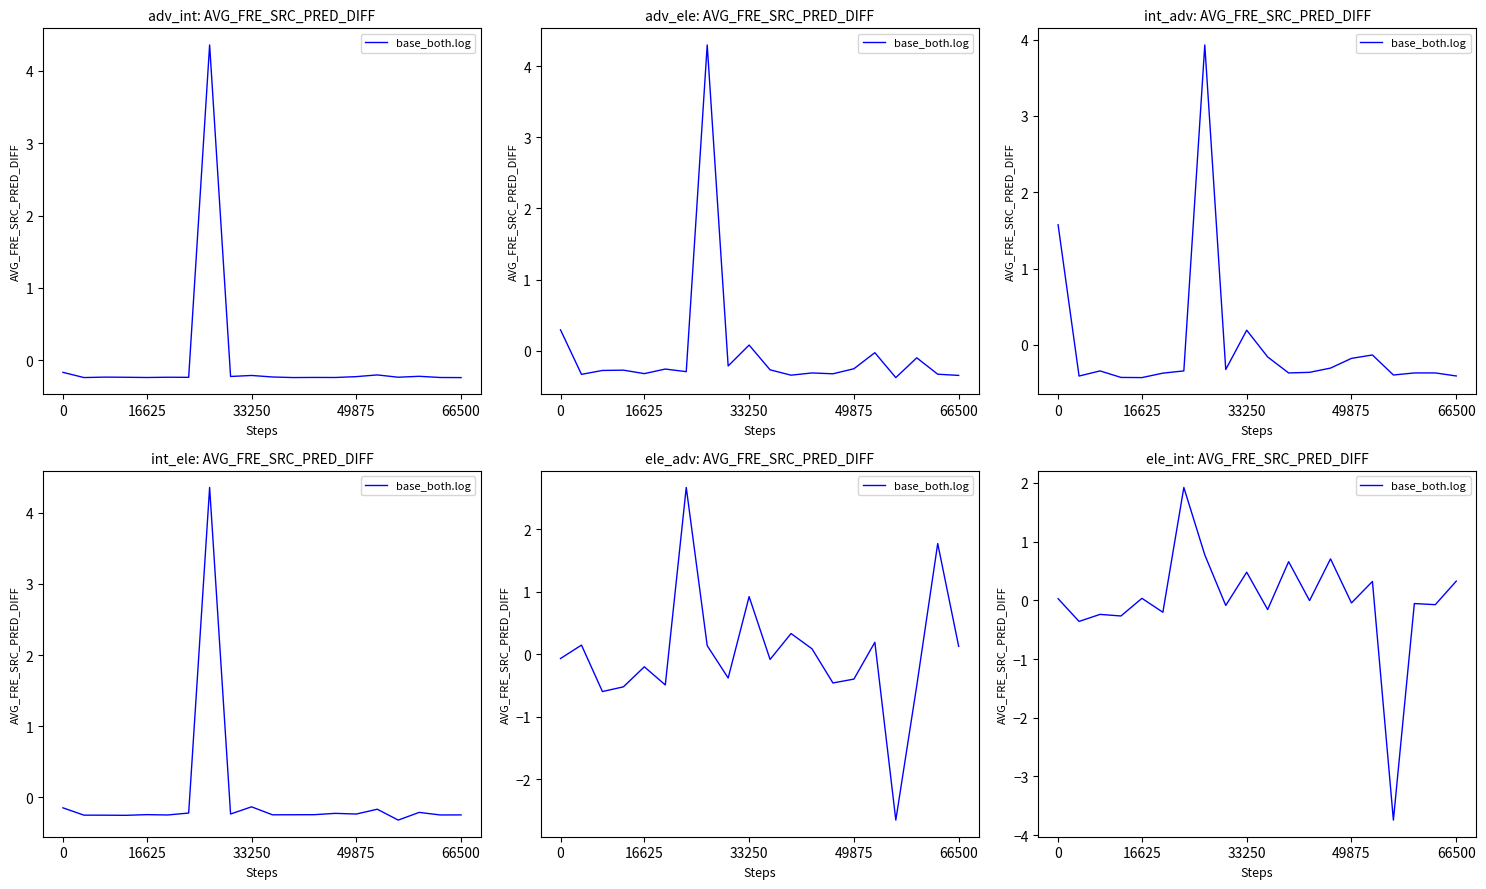

How many values are below 0?

11